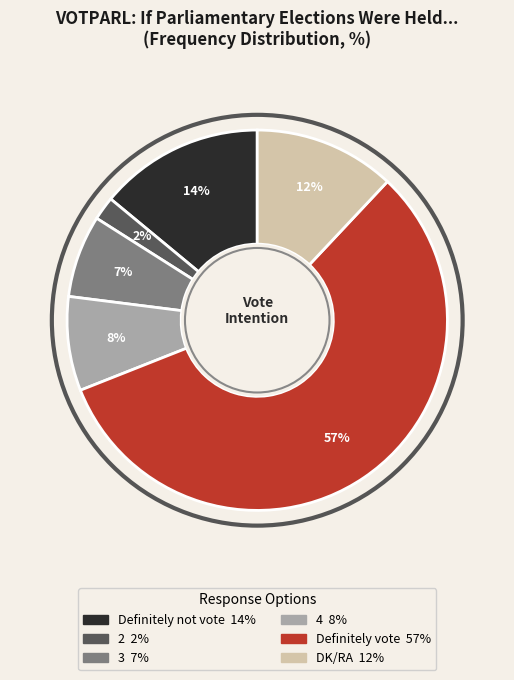

The 3 slice represents 7% of the pie. True or false?

True